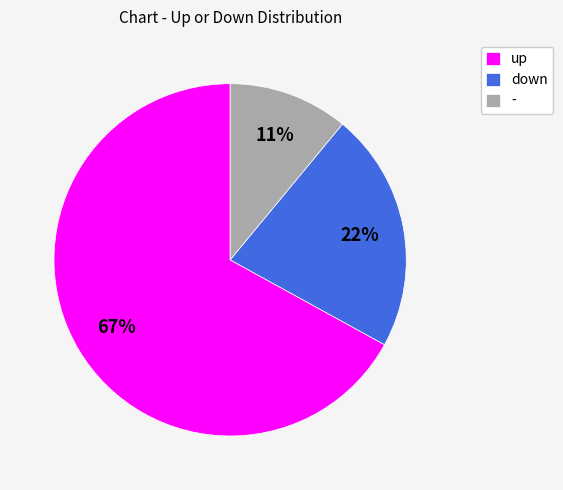

Which slice represents more than half of the pie?

up